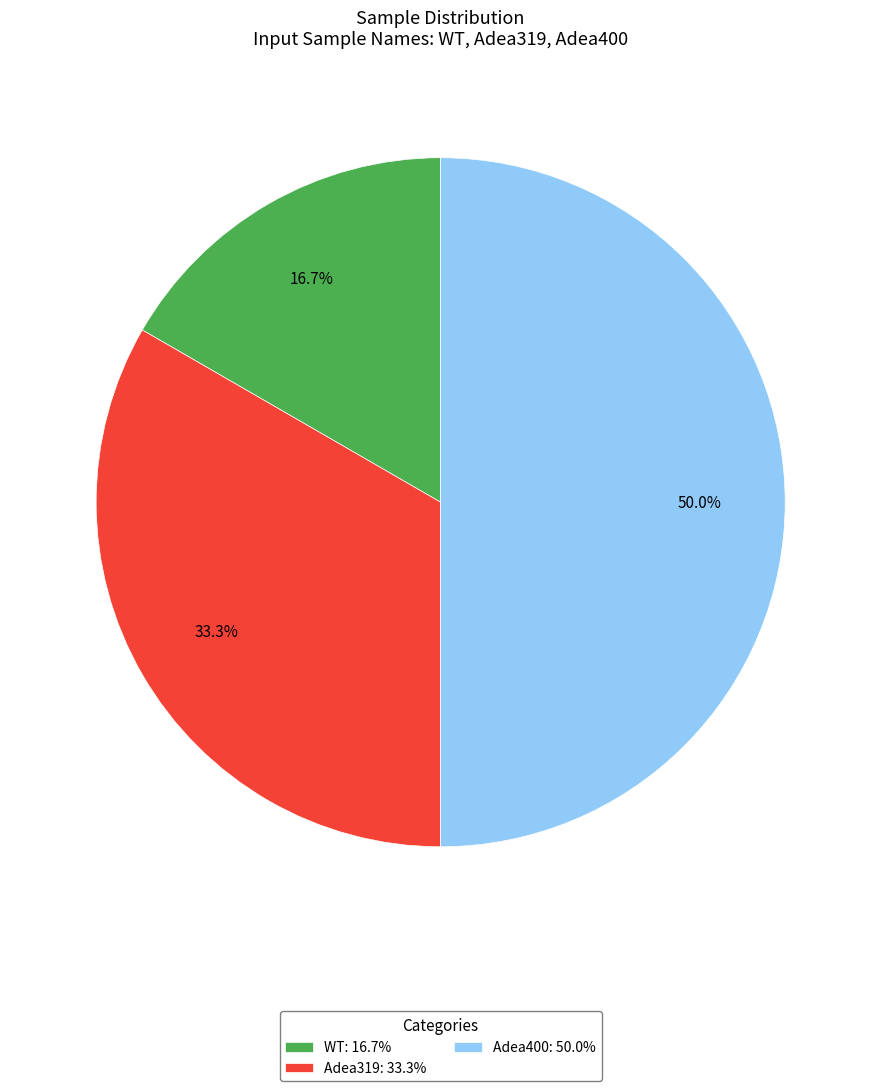

Approximately how many times larger is the value at Adea319 compared to Adea400?

0.7